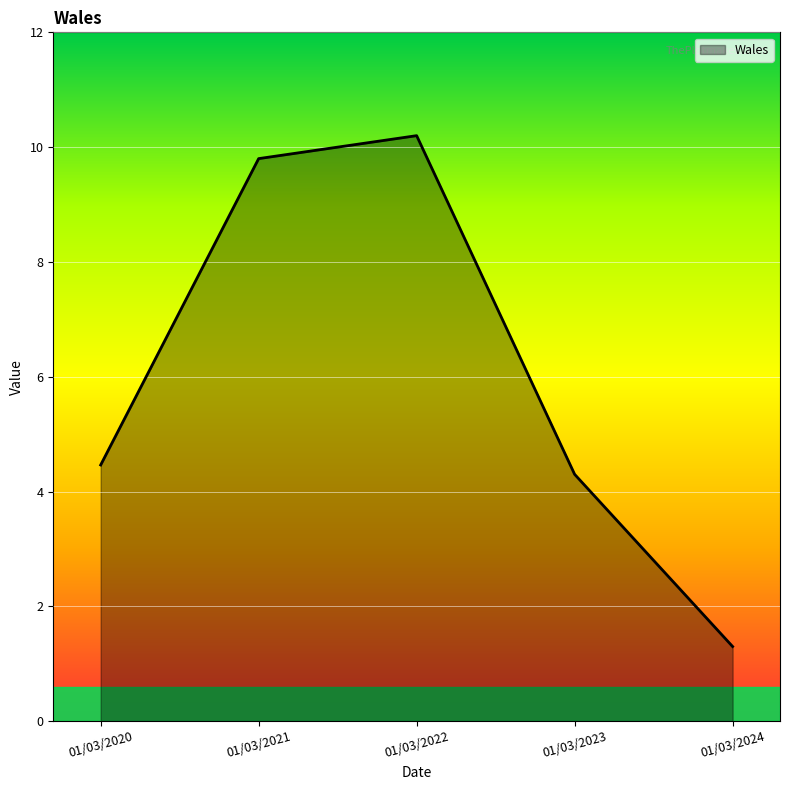

Approximately how many times larger is the value at 01/03/2020 compared to 01/03/2024?

3.4